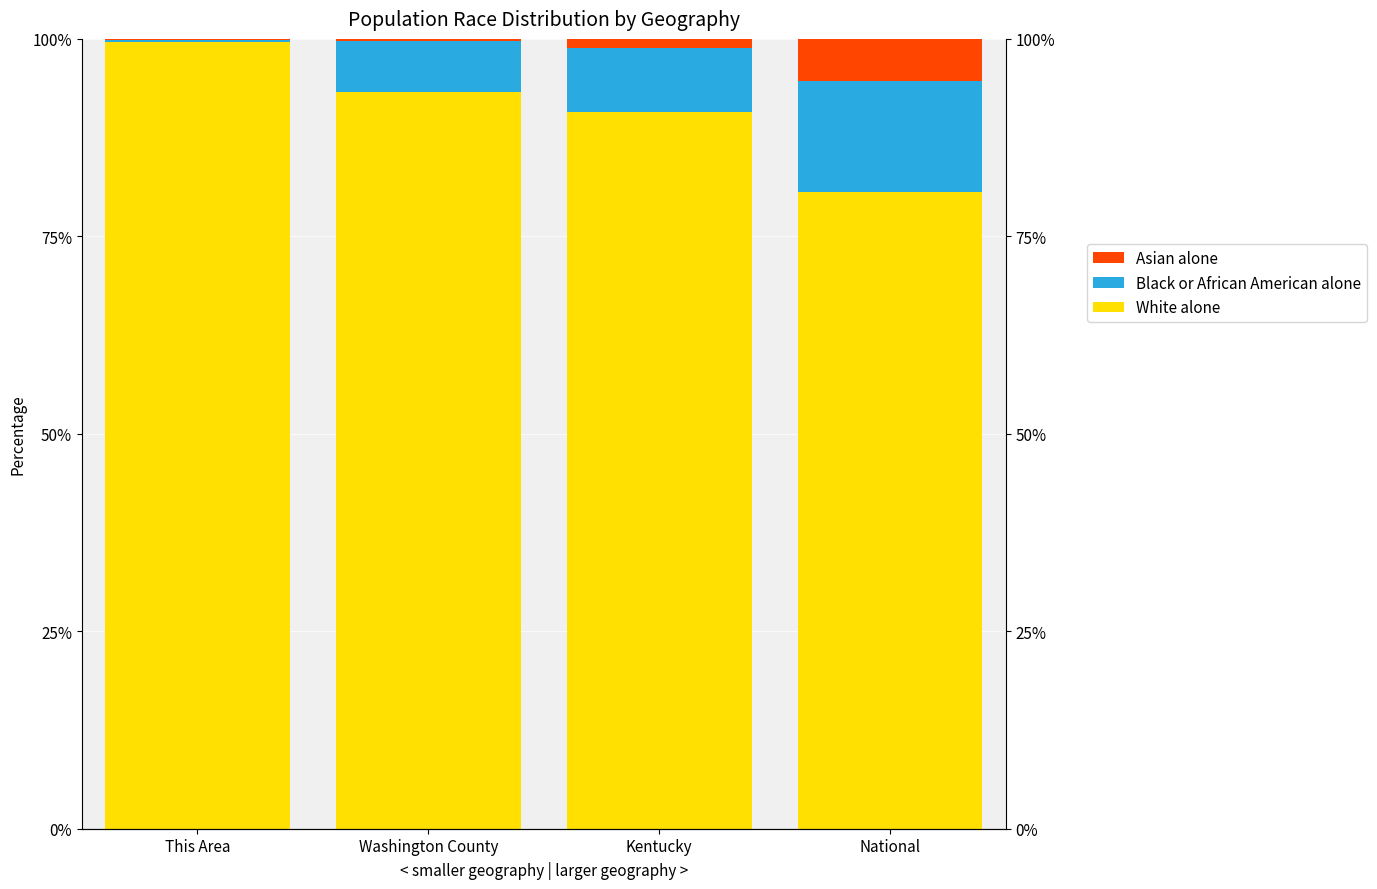

True or false: Asian alone has a value of 0.4 at Washington County.

False